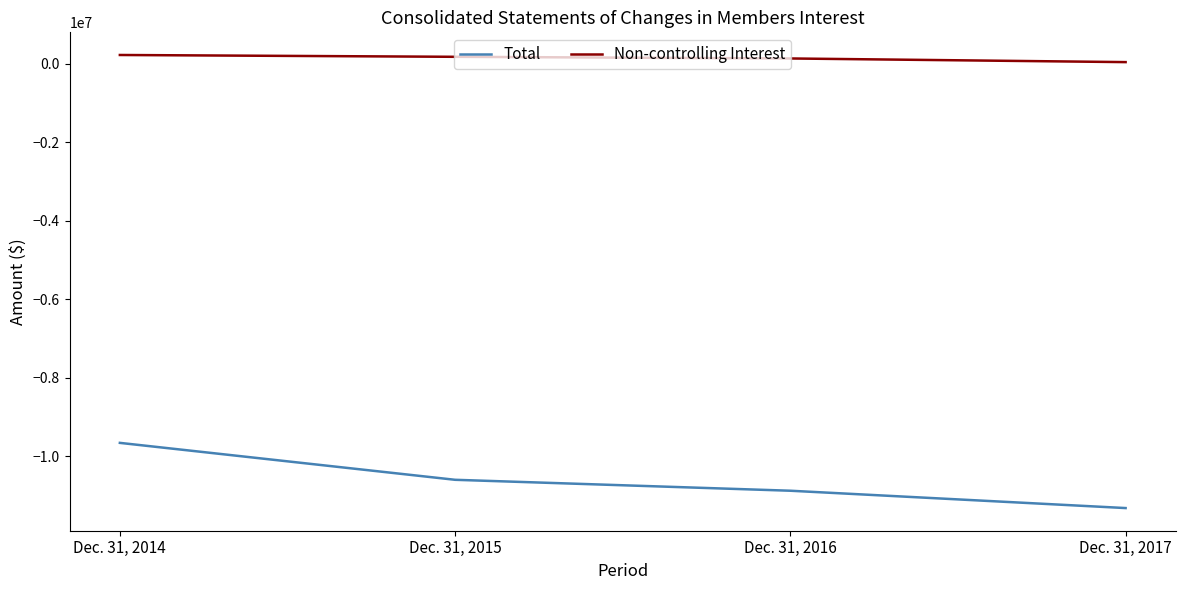

At which label does Non-controlling Interest first exceed 178160?

Dec. 31, 2014